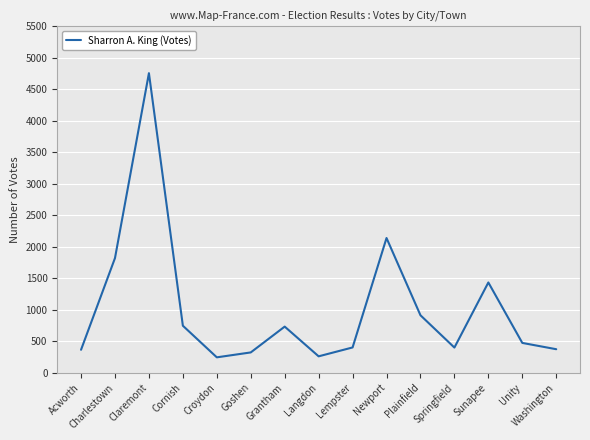

How many values are below 472?

7